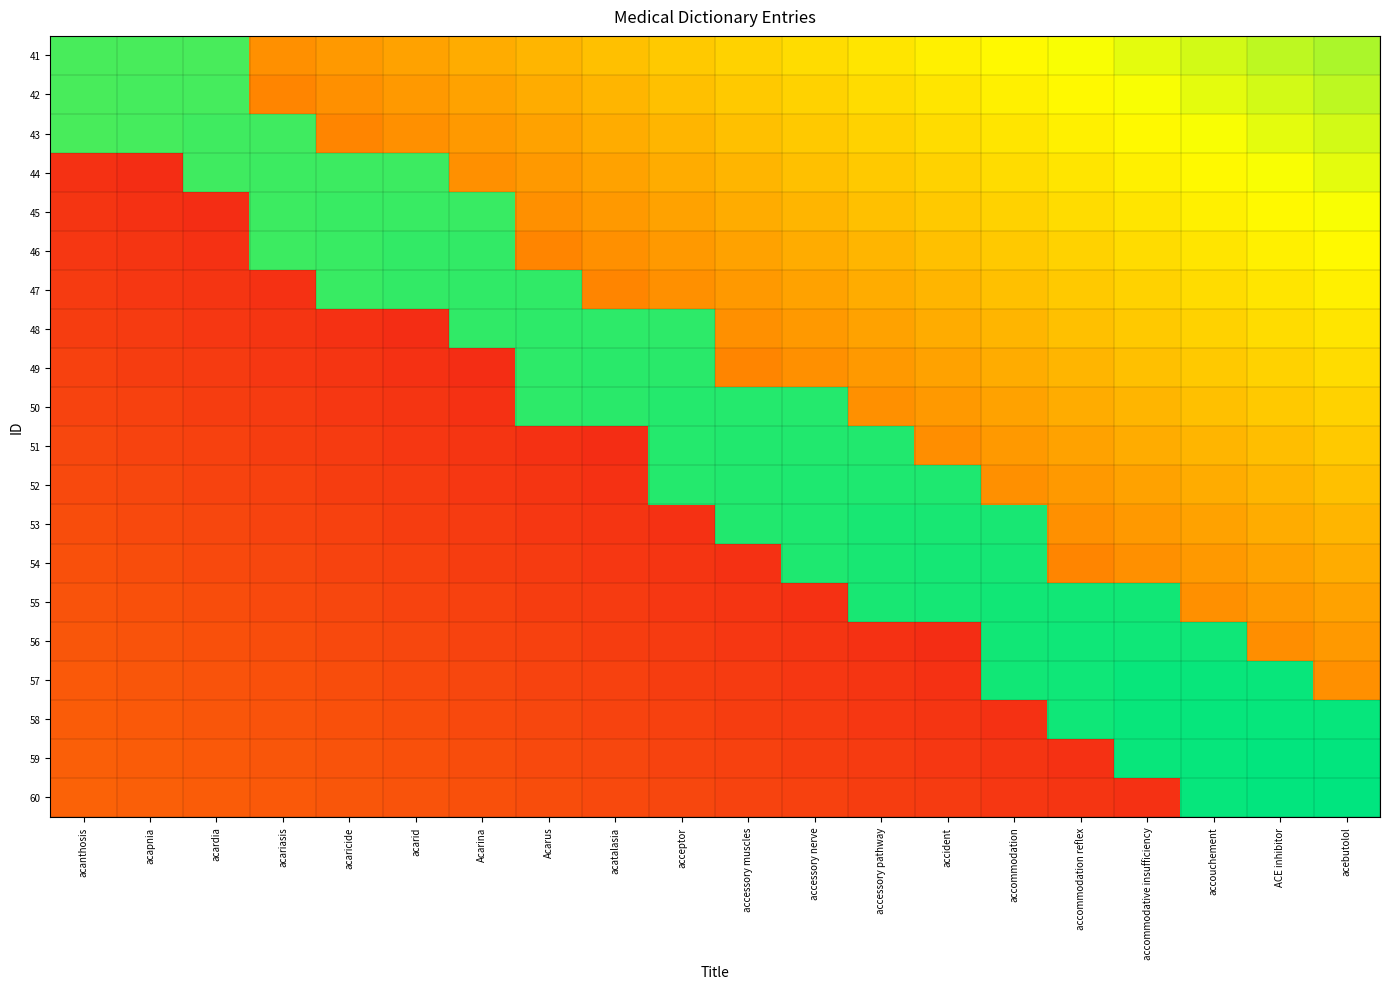

What is the spread (max minus min) of values at acardia?

0.8